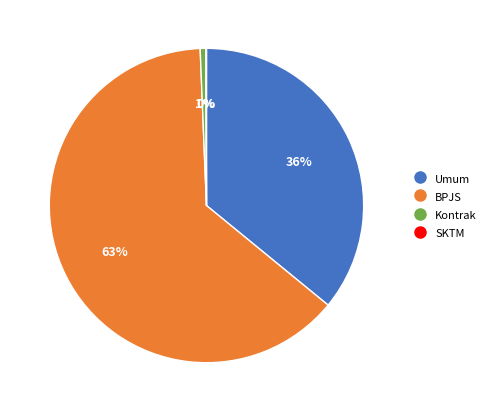

What percentage is the BPJS slice, to the nearest percent?

63%